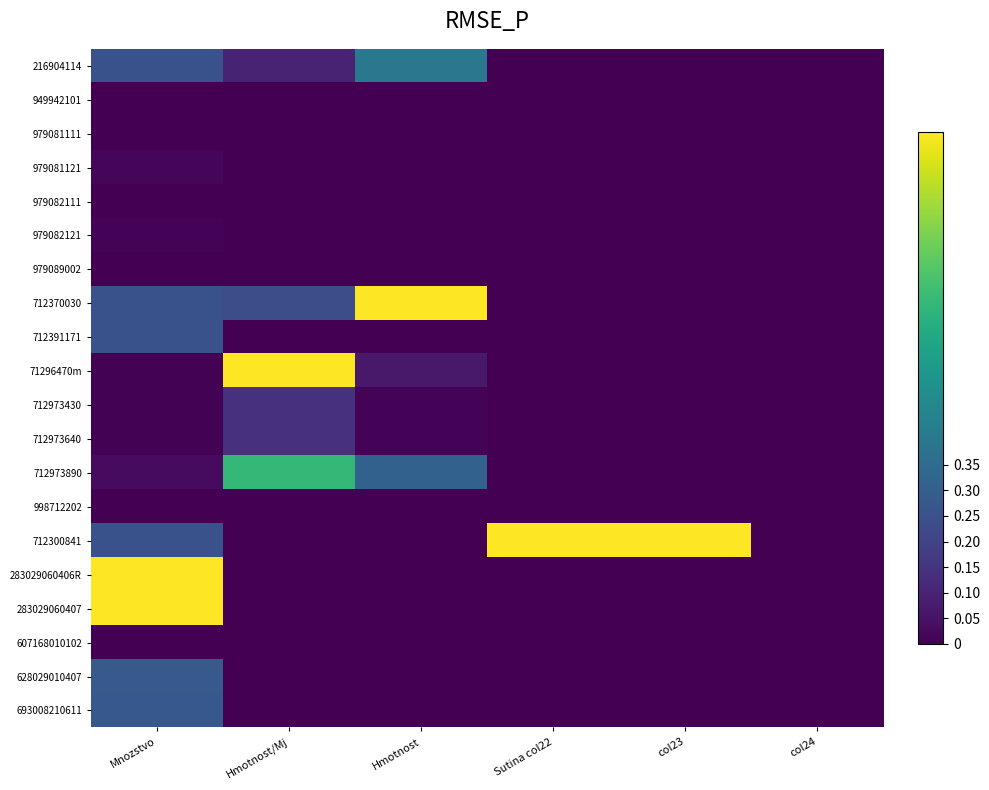

What is the spread (max minus min) of values at Hmotnost/Mj?

1.0